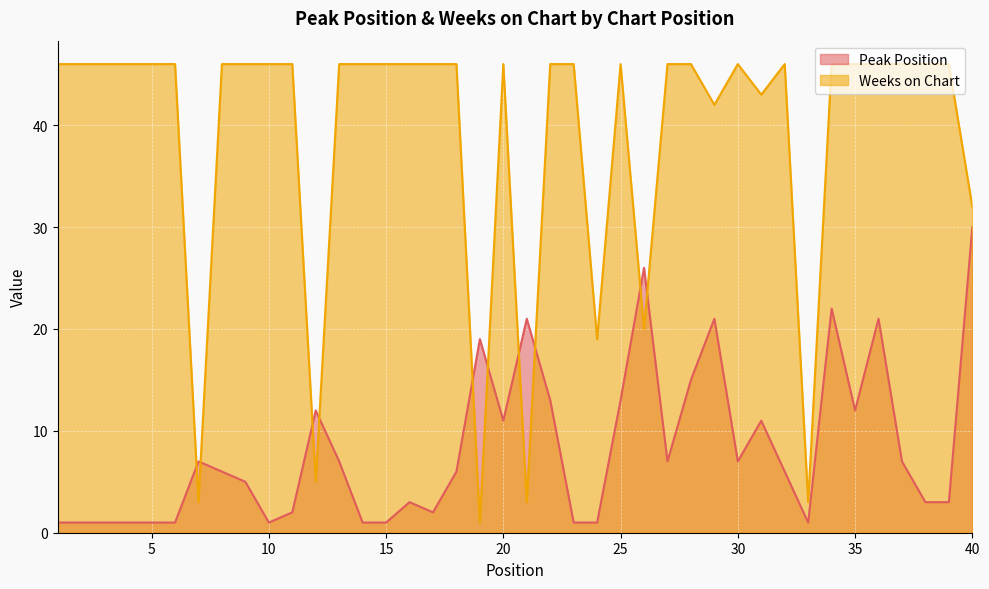

At how many categories does at least one series exceed 36?

32